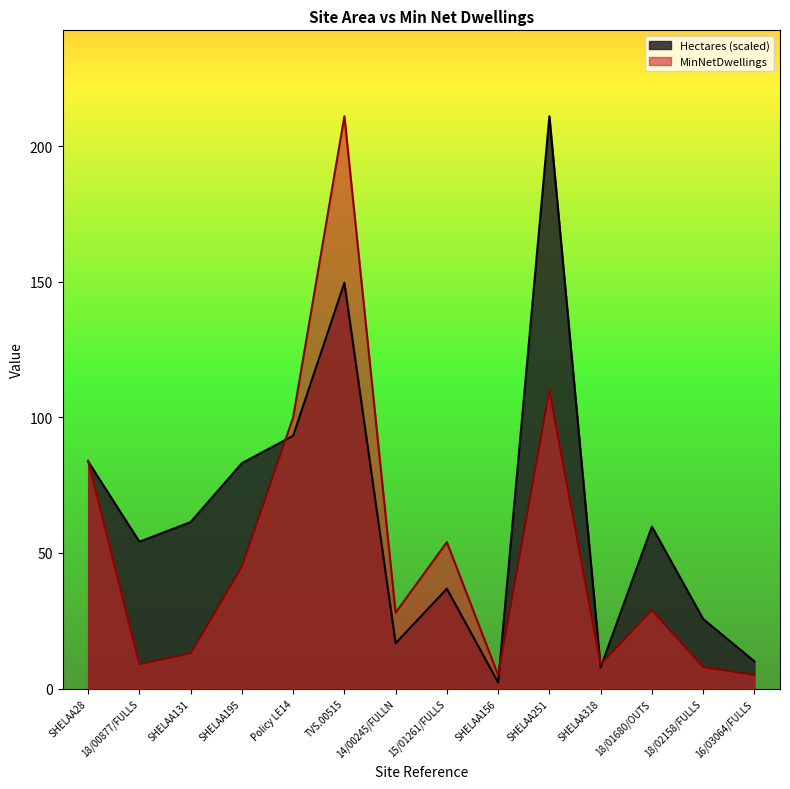

Is it true that Hectares equals 83.1 at SHELAA195?

True